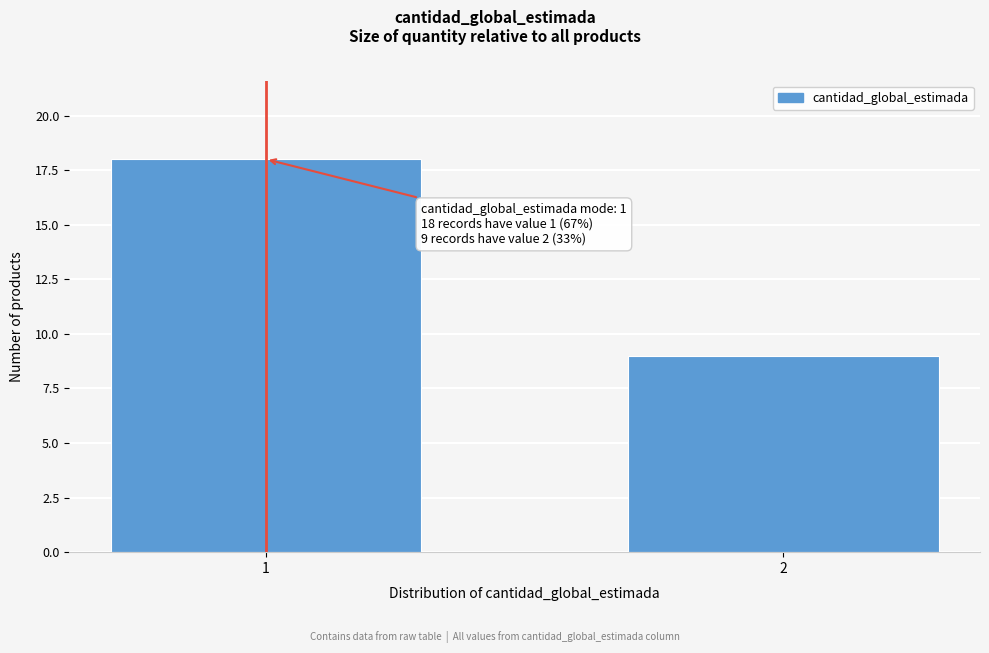

Reading left to right, extract all data points from this chart.

18	9